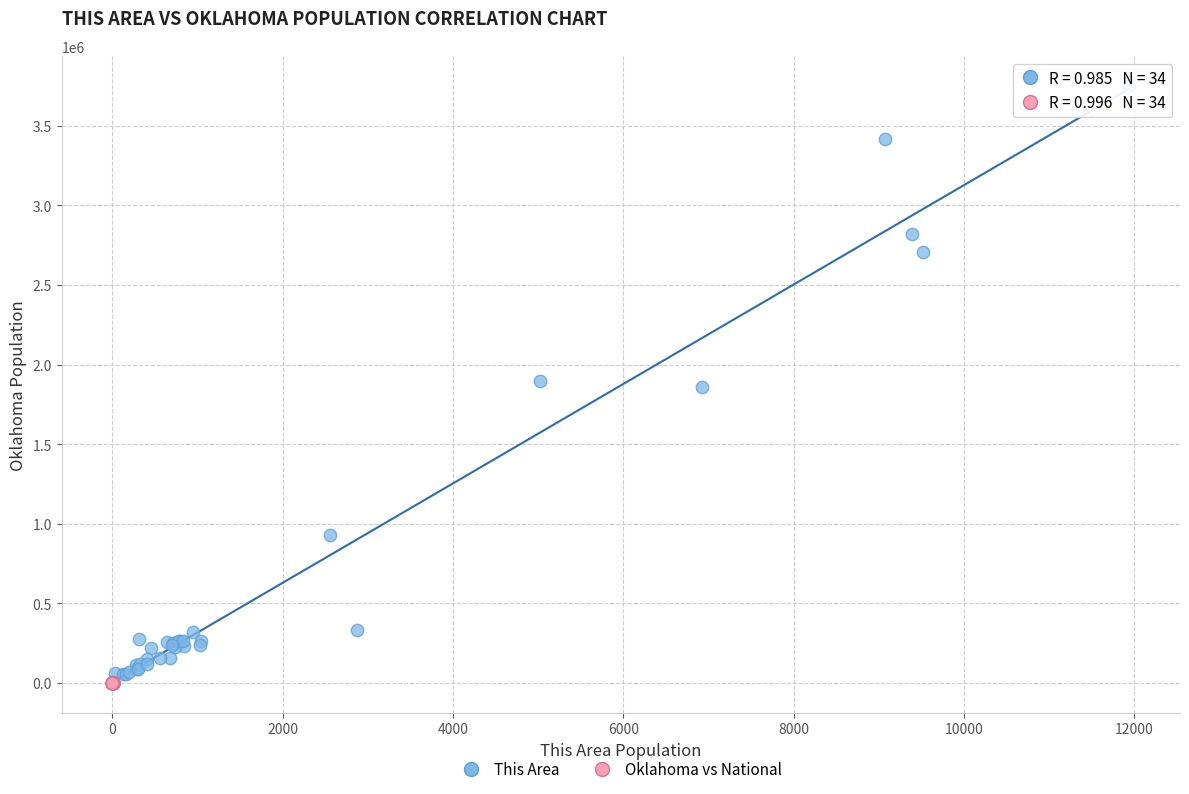

Which series contains the highest Y value?

This Area